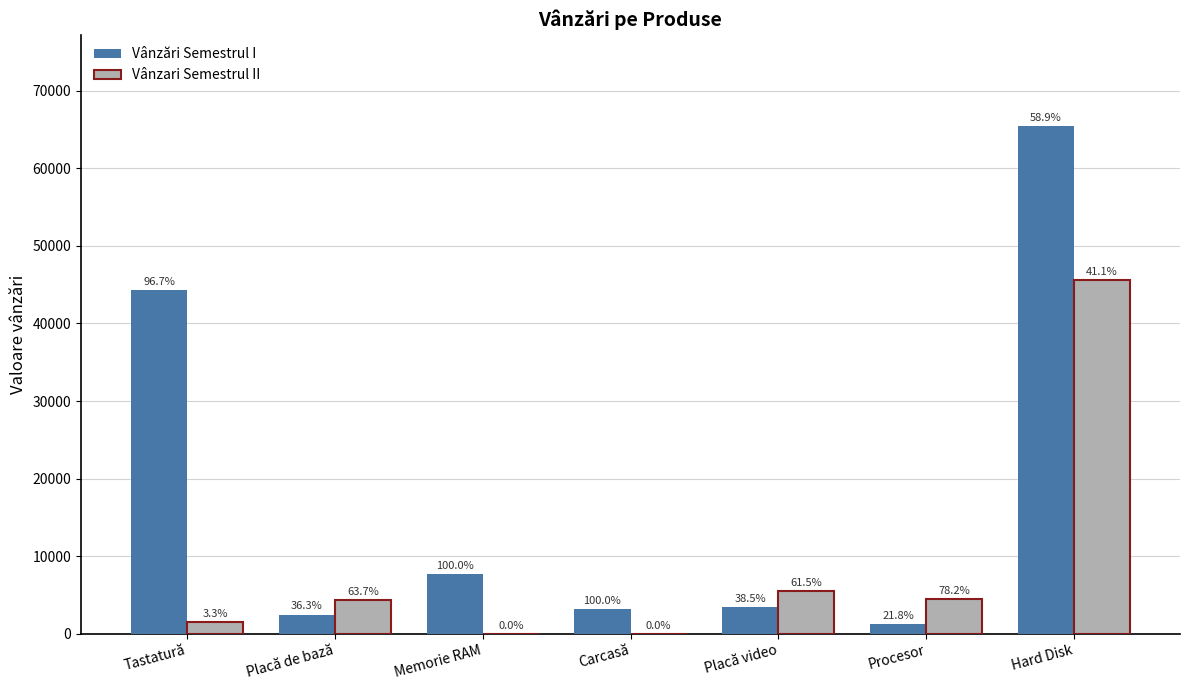

Which has a higher value, Tastatură or Carcasă?

Tastatură